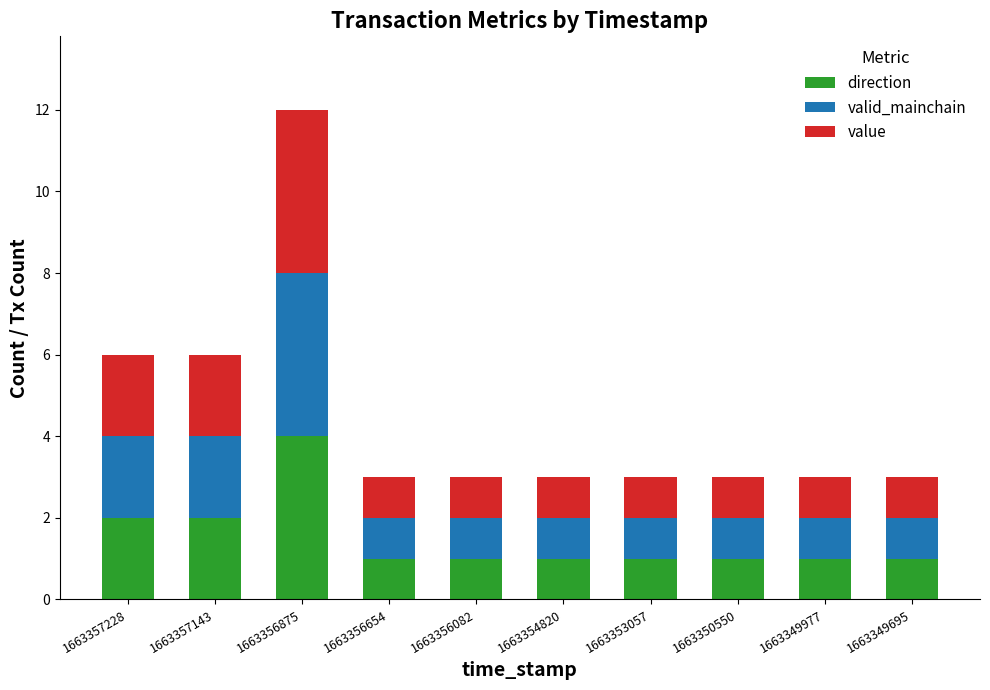

How many distinct data groups are displayed?

3